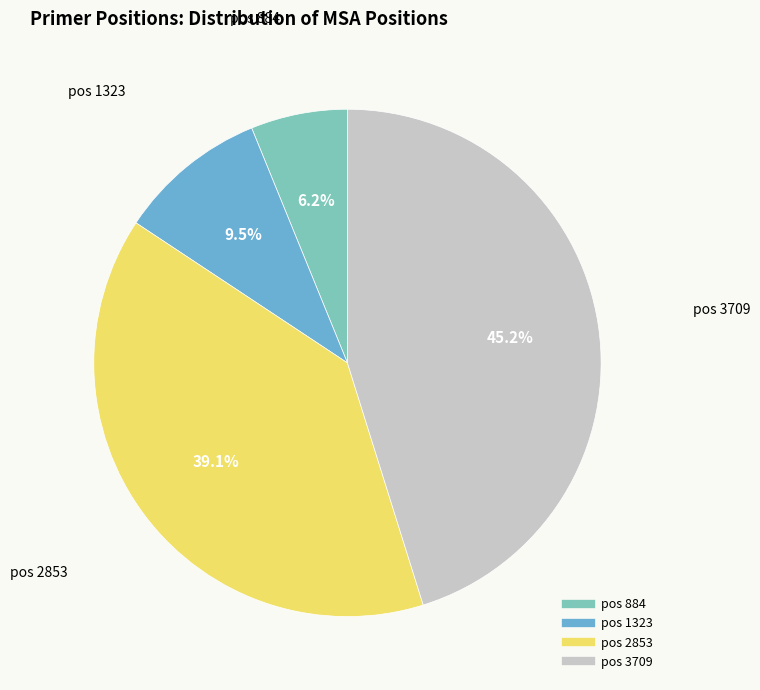

To the nearest percent, what is the difference between the largest and smallest slice percentages?

39%